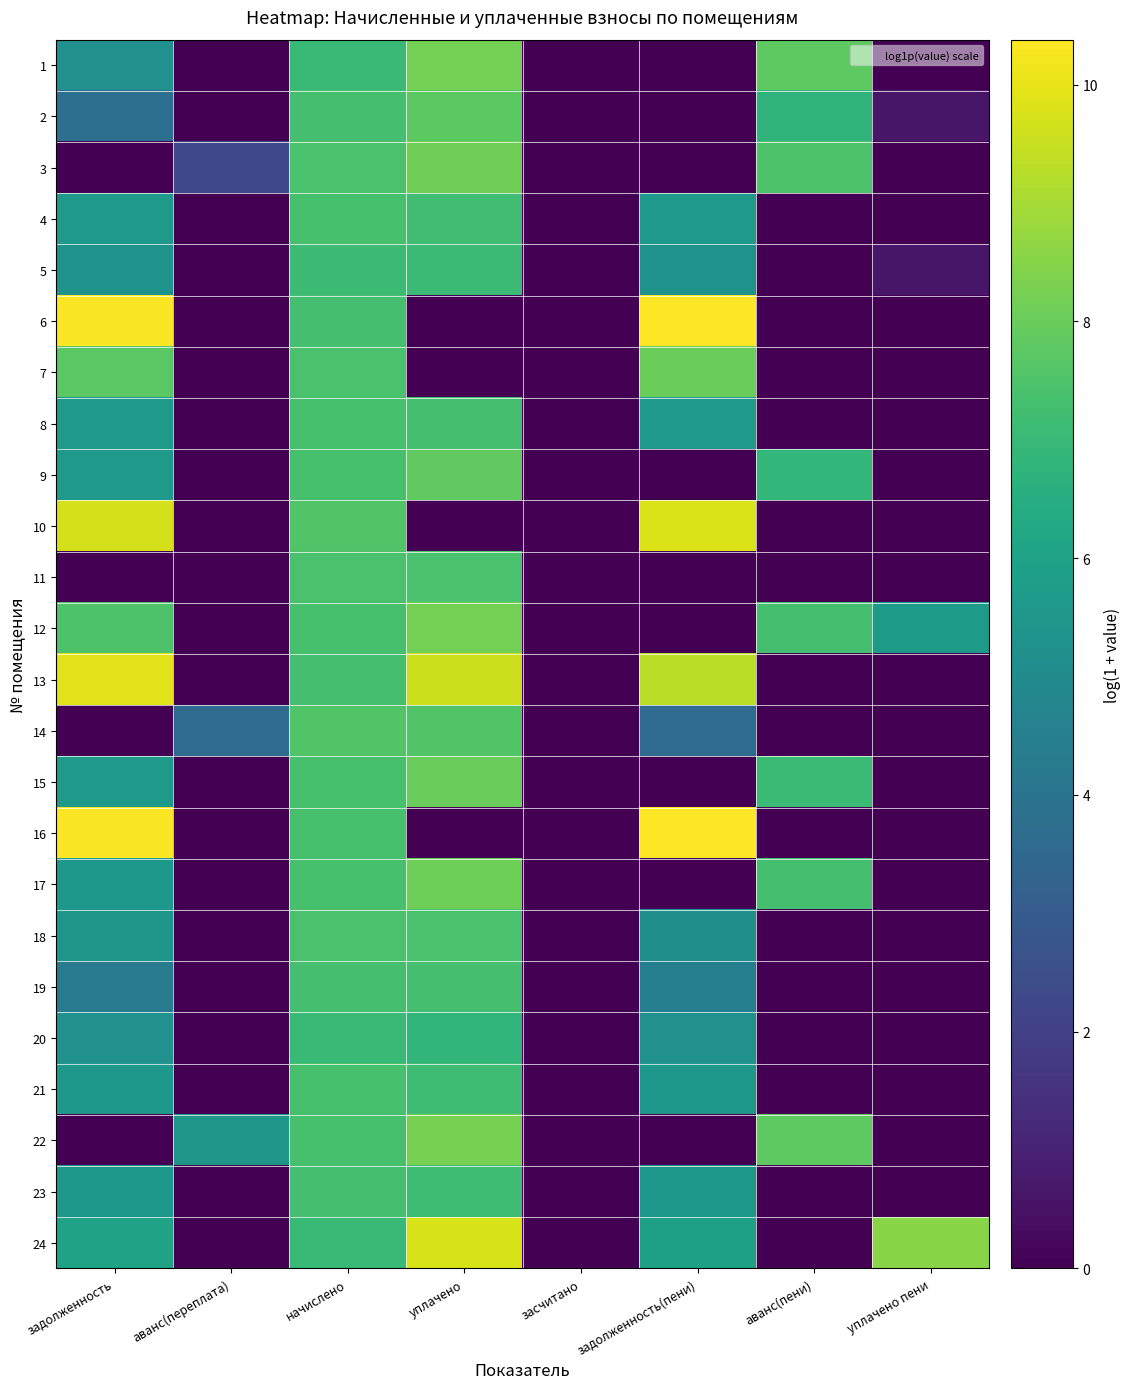

Rank the series at уплачено пени from highest to lowest value.

24, 12, 2, 5, 1, 3, 4, 6, 7, 8, 9, 10, 11, 13, 14, 15, 16, 17, 18, 19, 20, 21, 22, 23